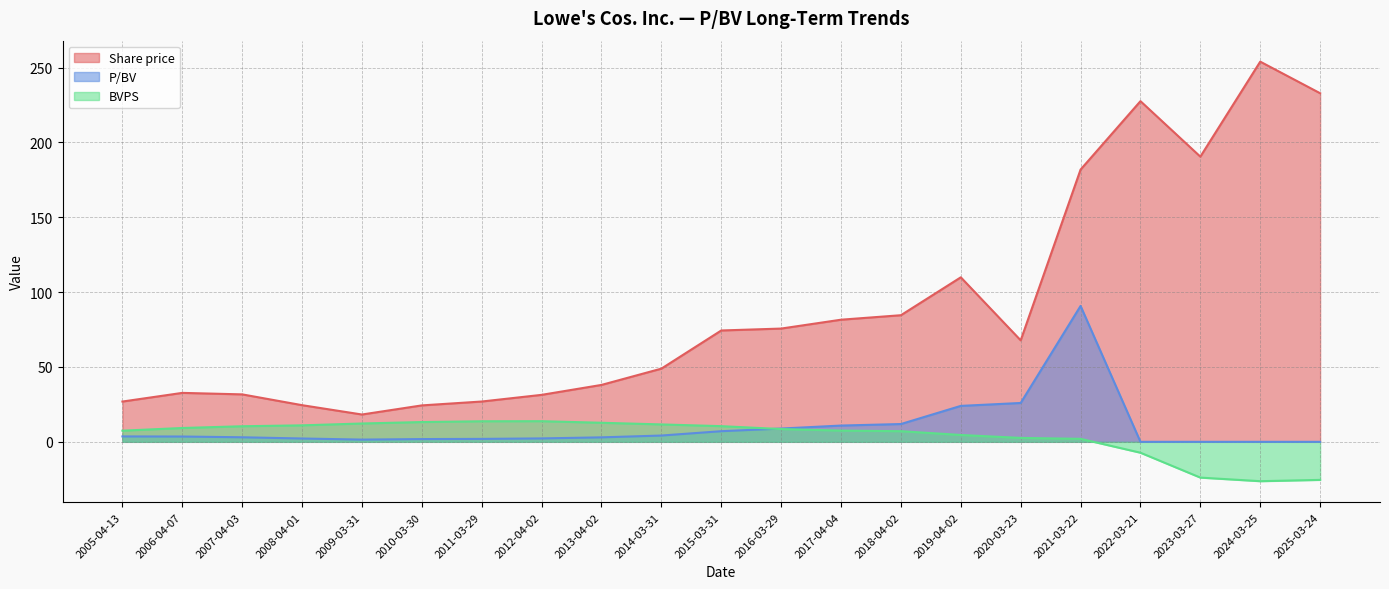

Which series has the largest range (max minus min)?

Share price